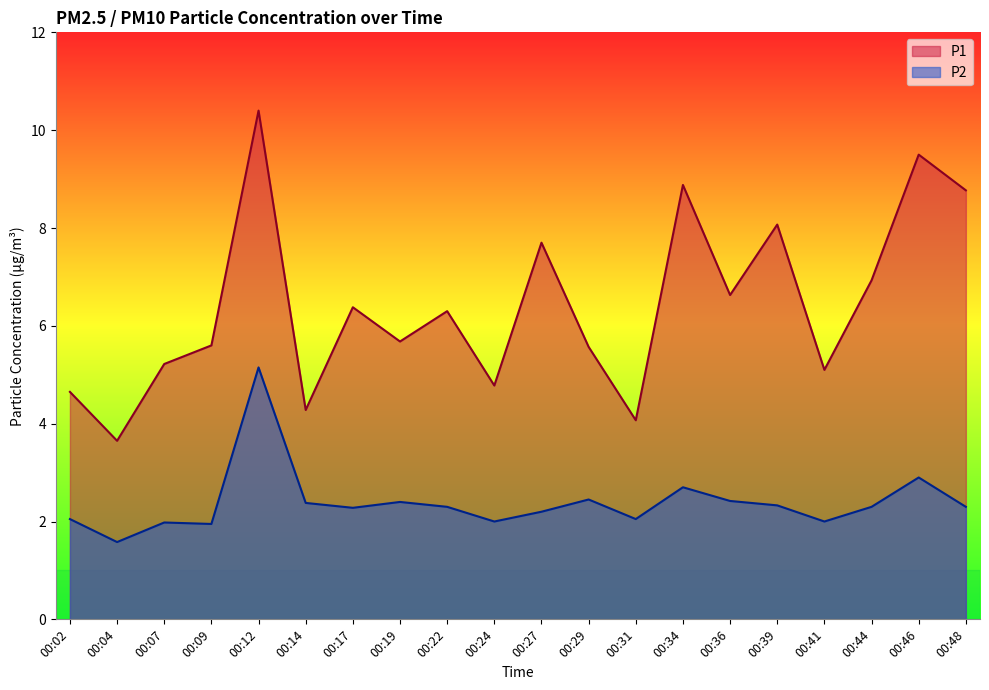

True or false: P1 and P2 intersect in this chart.

False